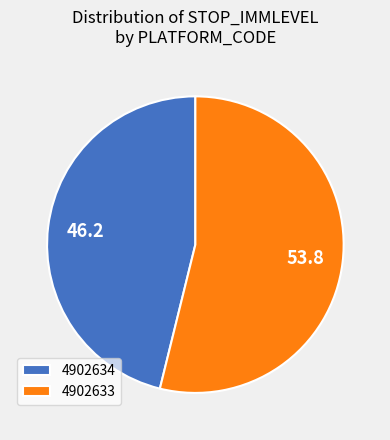

Is it true that 4902634 is 32% of the pie?

False